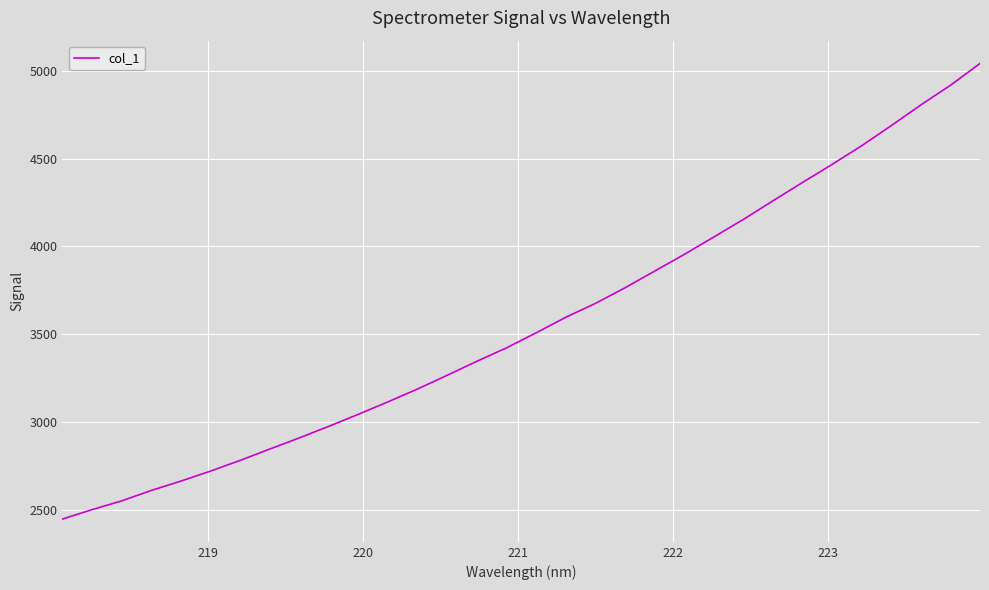

True or false: the data has more than 2 interior local peaks.

False